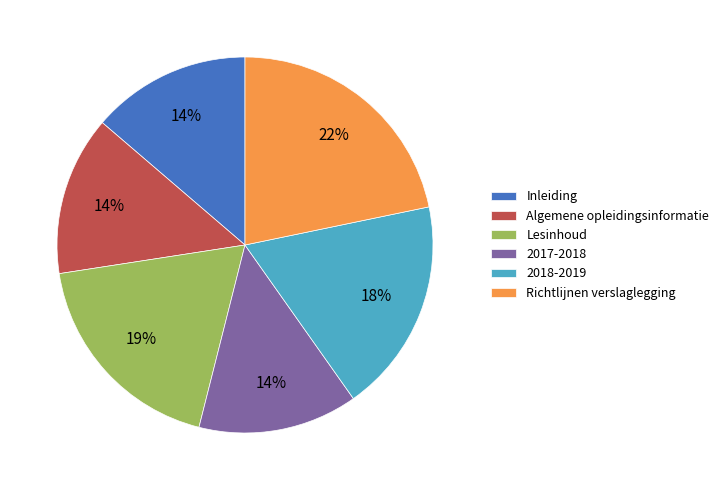

How many slices are in this pie chart?

6